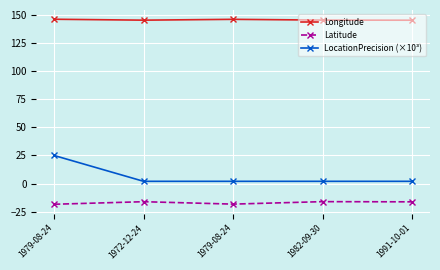

How many categories are shown in the chart?

5